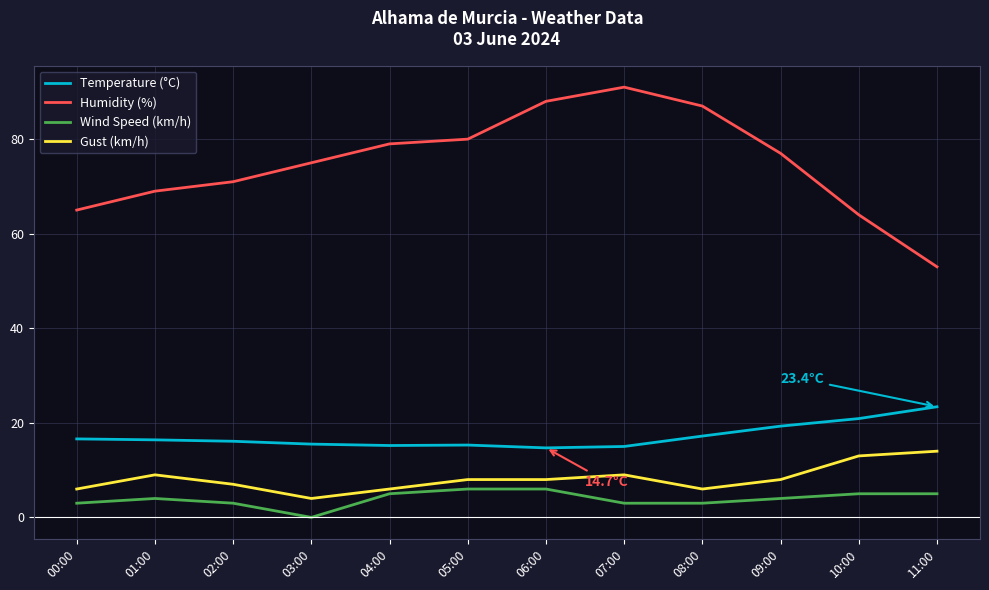

What is the spread (max minus min) of values at 11:00?

48.0